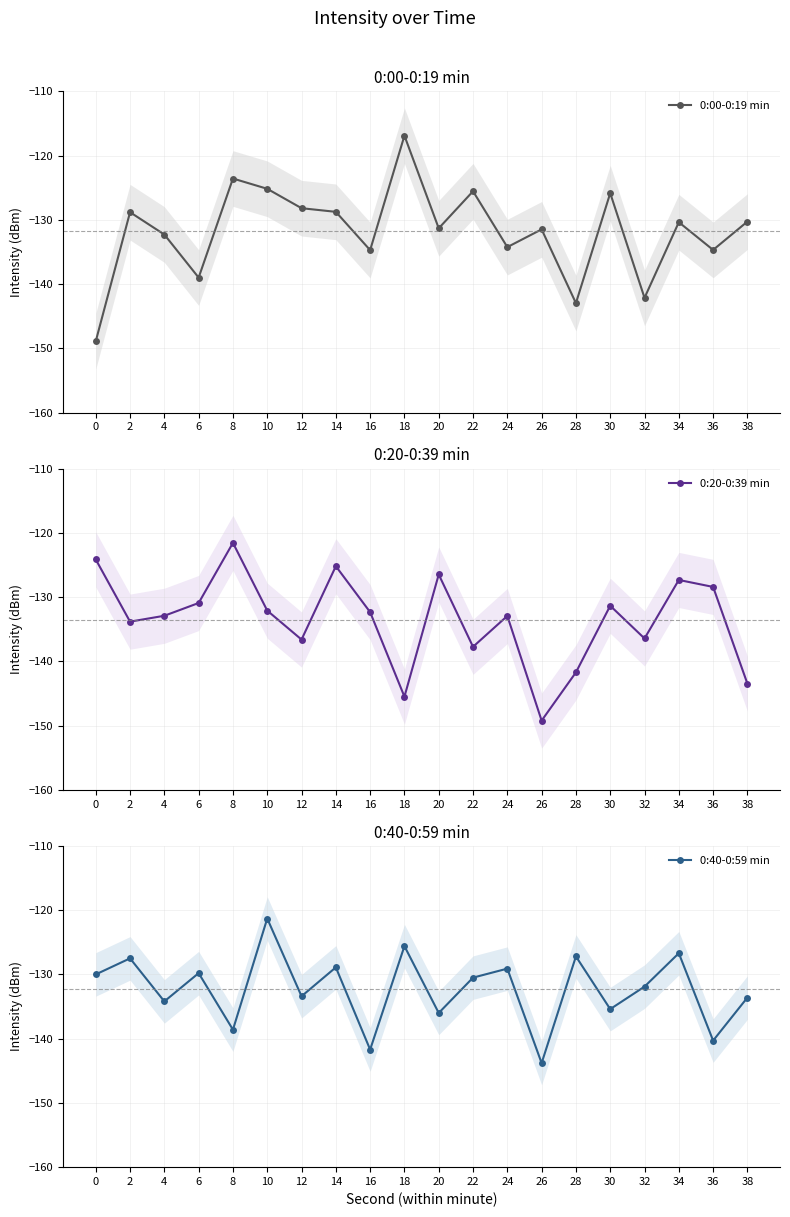

What is the total value across all series at 2?

-390.1